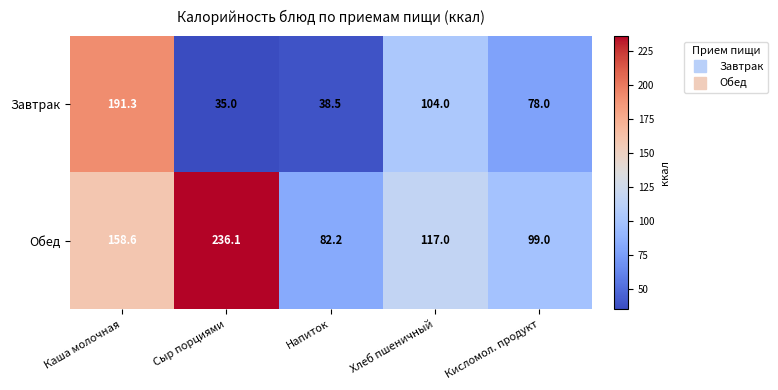

True or false: Завтрак has a value of 34.6 at Кисломол. продукт.

False